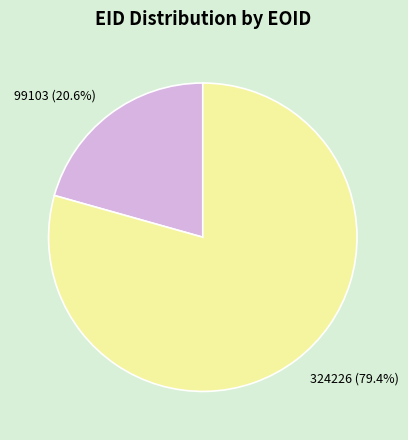

What is the majority slice?

324226